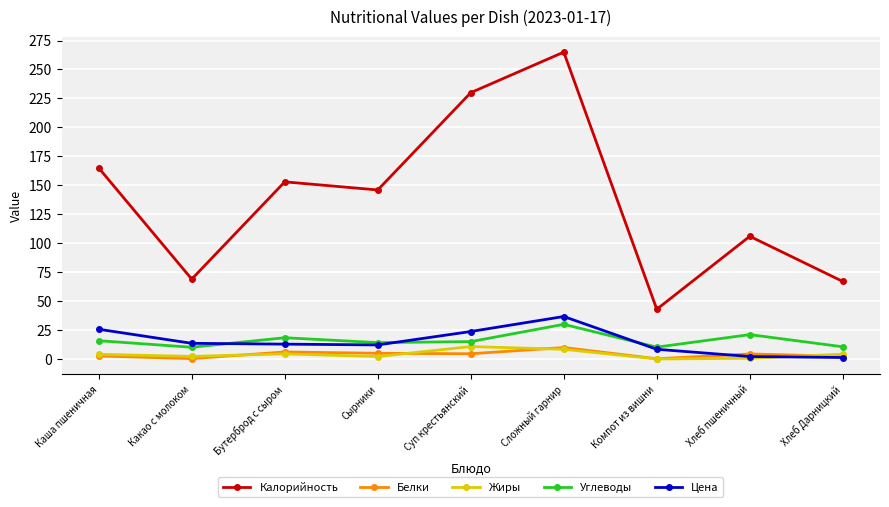

At which category does the chart reach its peak across all series?

Сложный гарнир